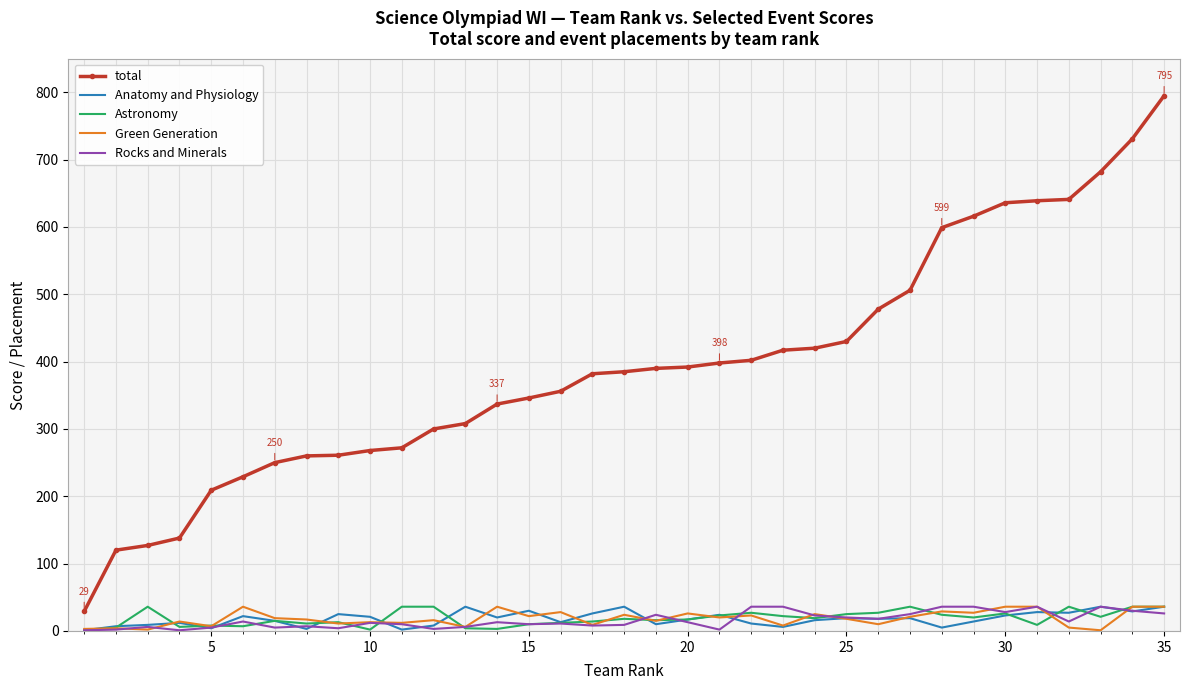

What is the lowest value of the total series?

29